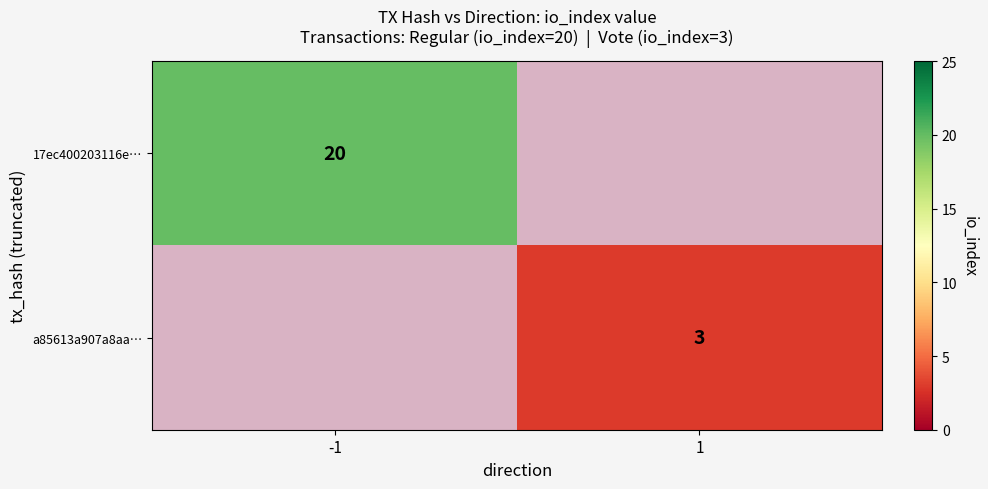

The value of 17ec400203116e… at -1 is 32.4. True or false?

False